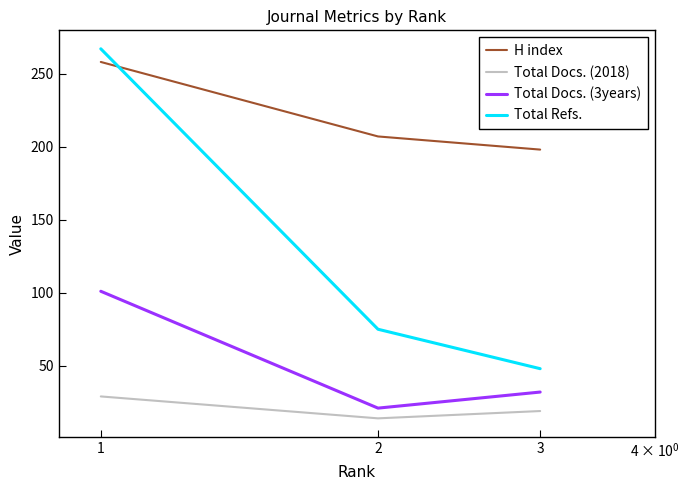

Rank the series by their average value, from highest to lowest.

H index, Total Refs., Total Docs. (3years), Total Docs. (2018)